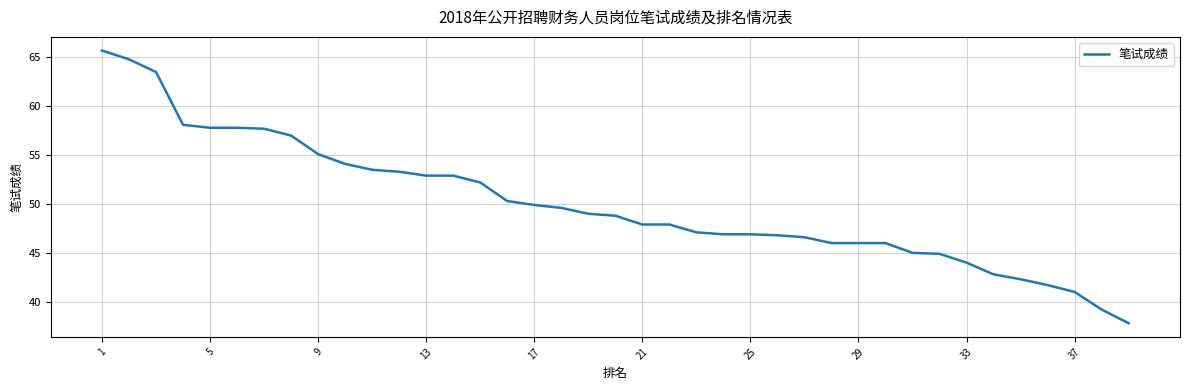

What is the maximum value shown in the chart?

65.7